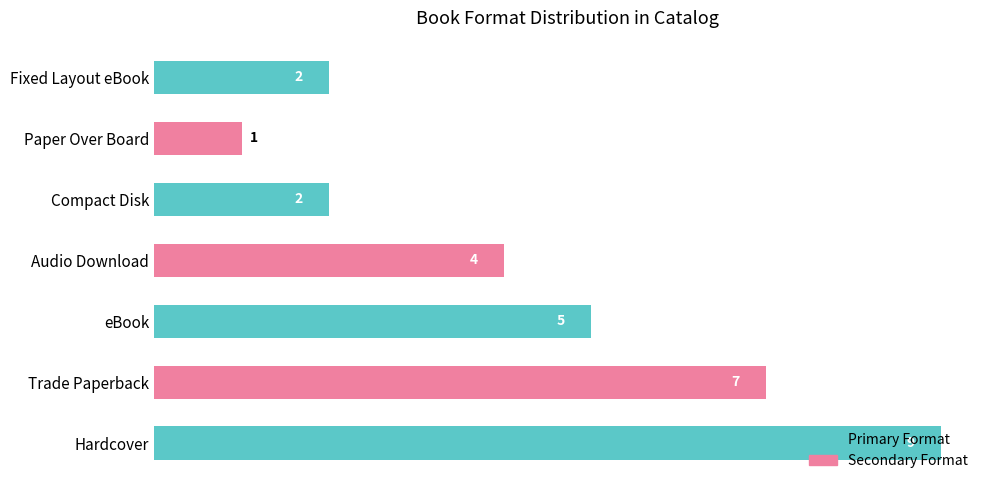

Are the bars grouped side by side (vs. stacked)?

No